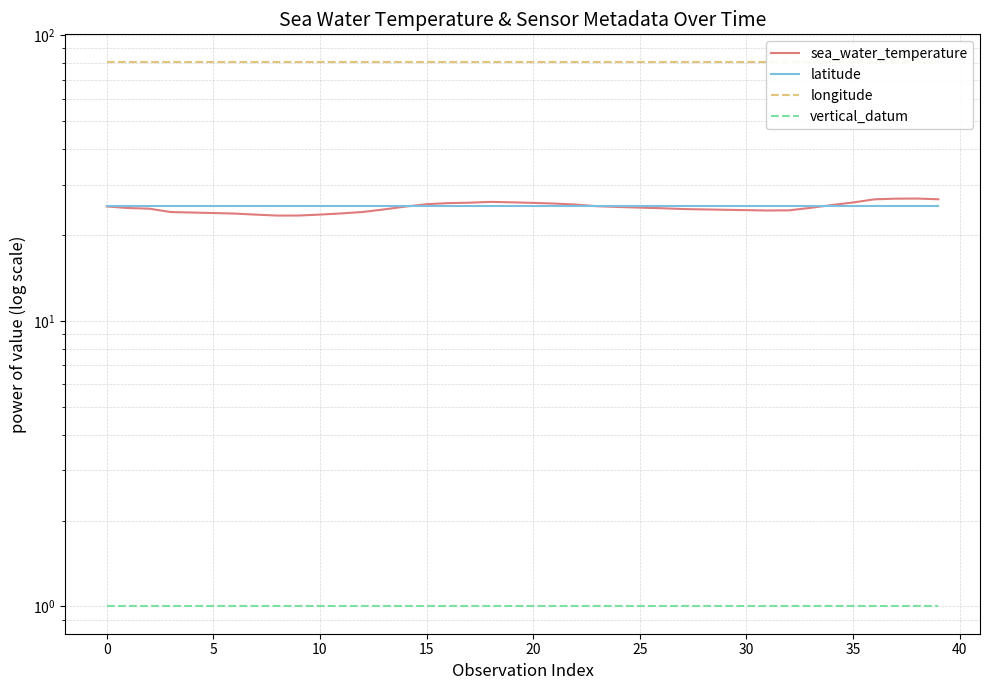

At how many categories does at least one series exceed 60?

40